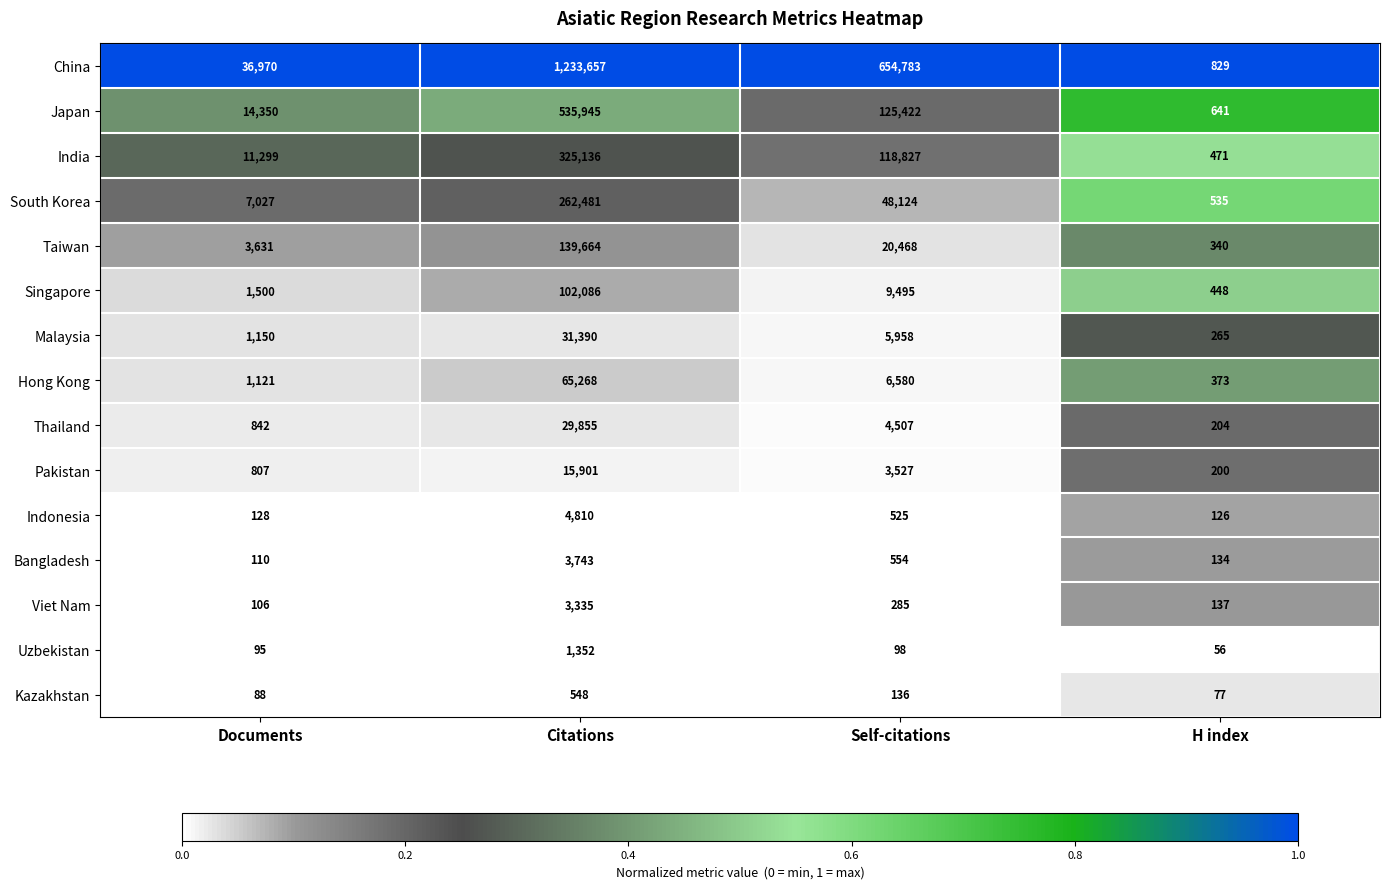

What is the maximum value shown in the chart?

1233657